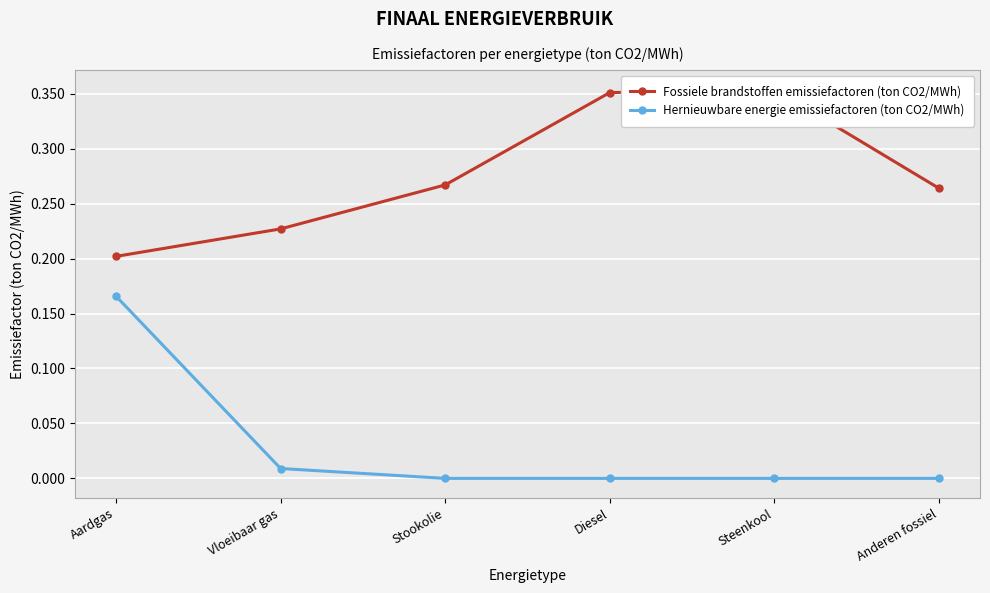

How many Fossiele brandstoffen emissiefactoren (ton CO2/MWh) values are between 0 and 1?

6